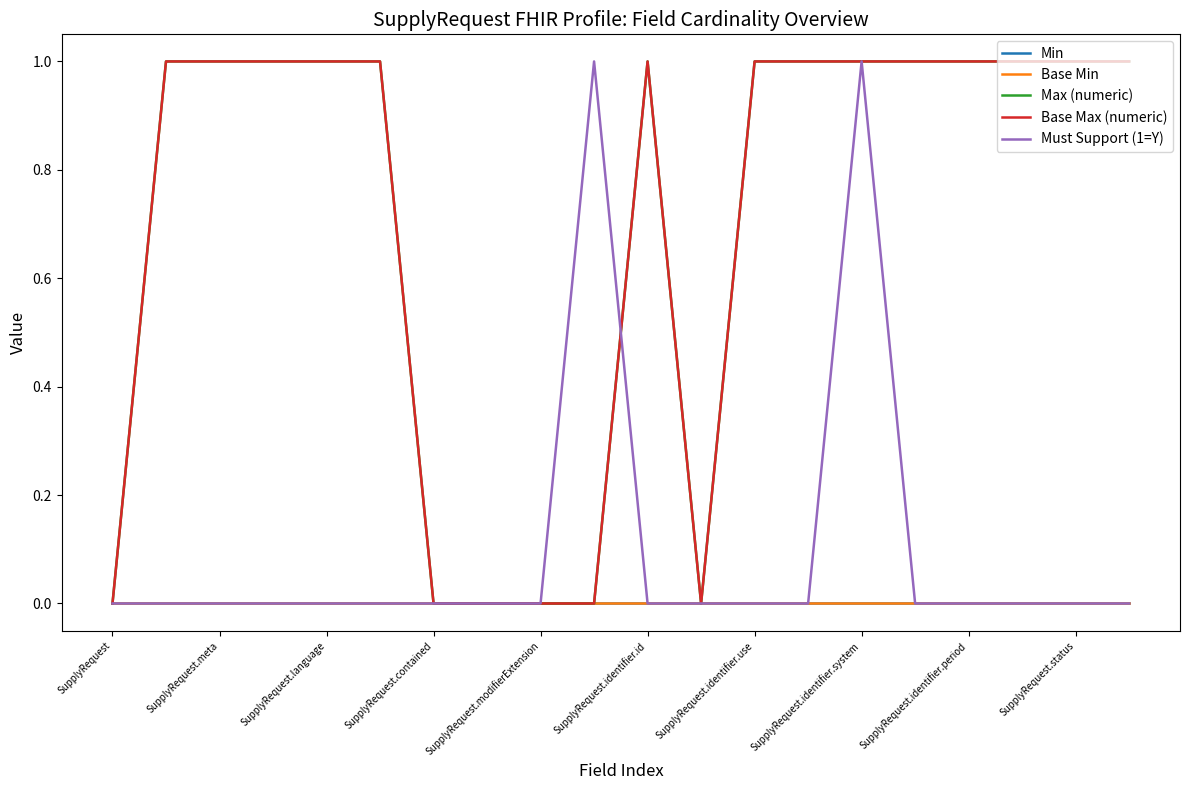

What is the difference between the maximum and minimum values in the Base Max (numeric) series?

1